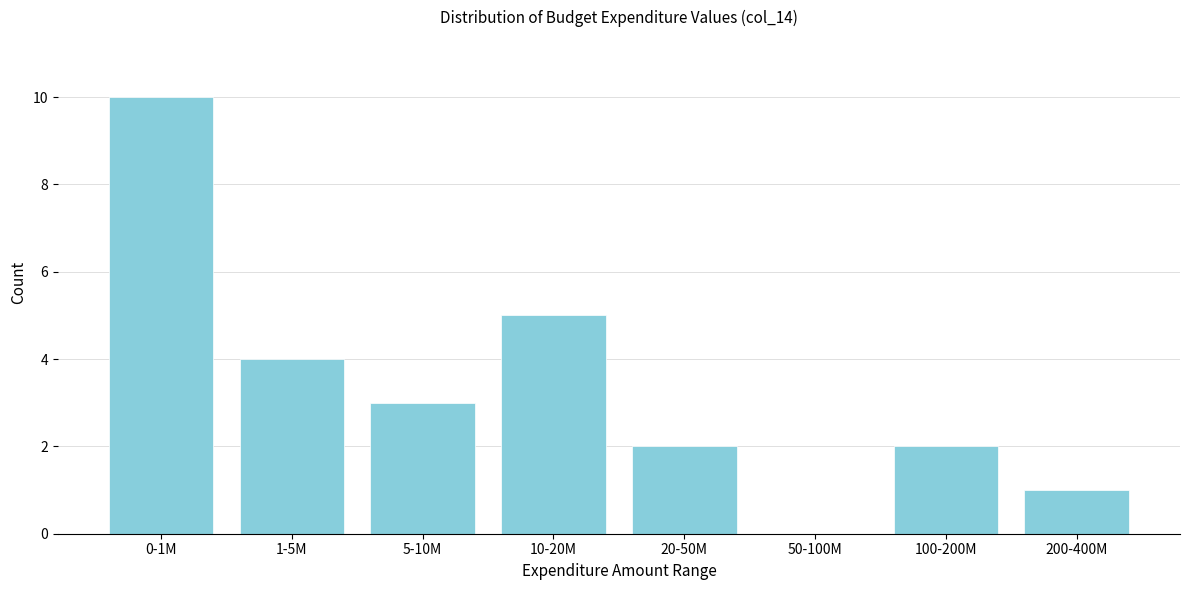

Reading right to left, what are all the values shown in this chart?

200-400M=1	100-200M=2	50-100M=0	20-50M=2	10-20M=5	5-10M=3	1-5M=4	0-1M=10